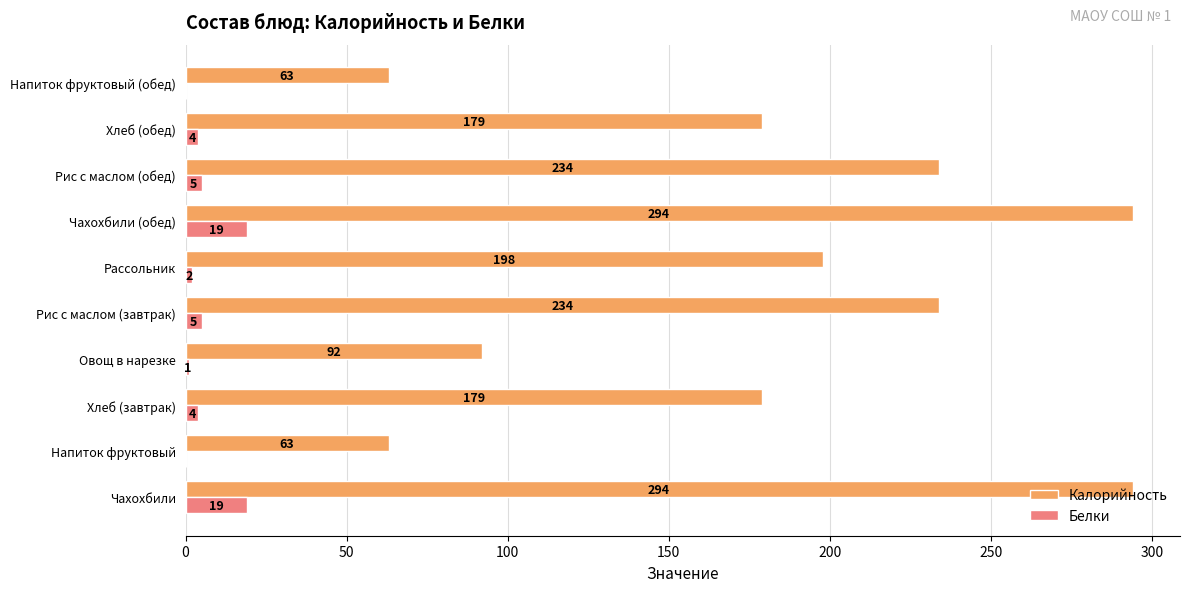

What is the maximum value for Калорийность?

294